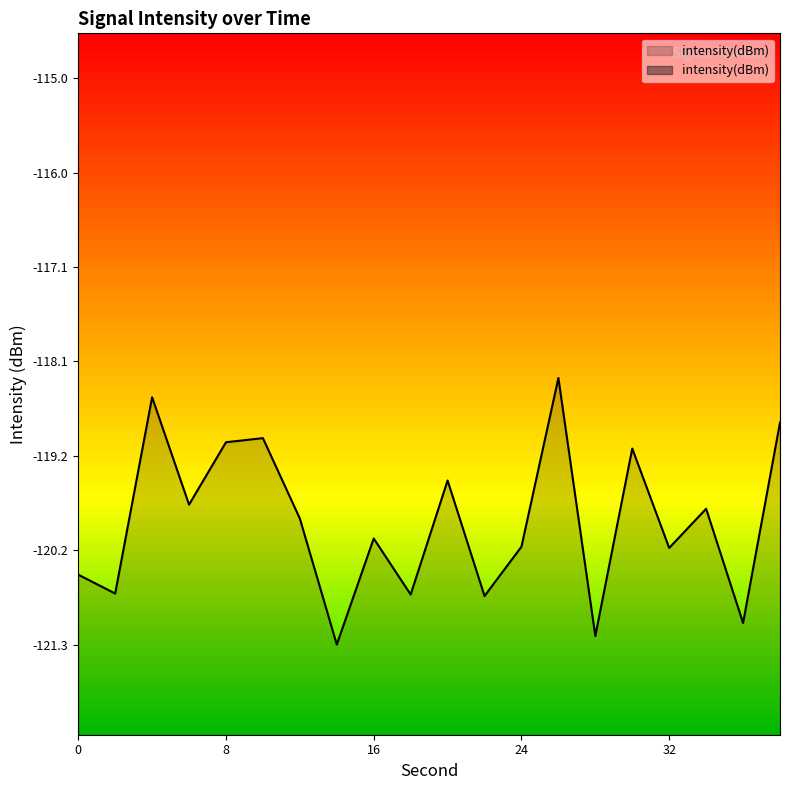

Rank the categories by value from lowest to highest.

14, 28, 36, 22, 18, 2, 0, 32, 24, 16, 12, 34, 6, 20, 30, 8, 10, 38, 4, 26